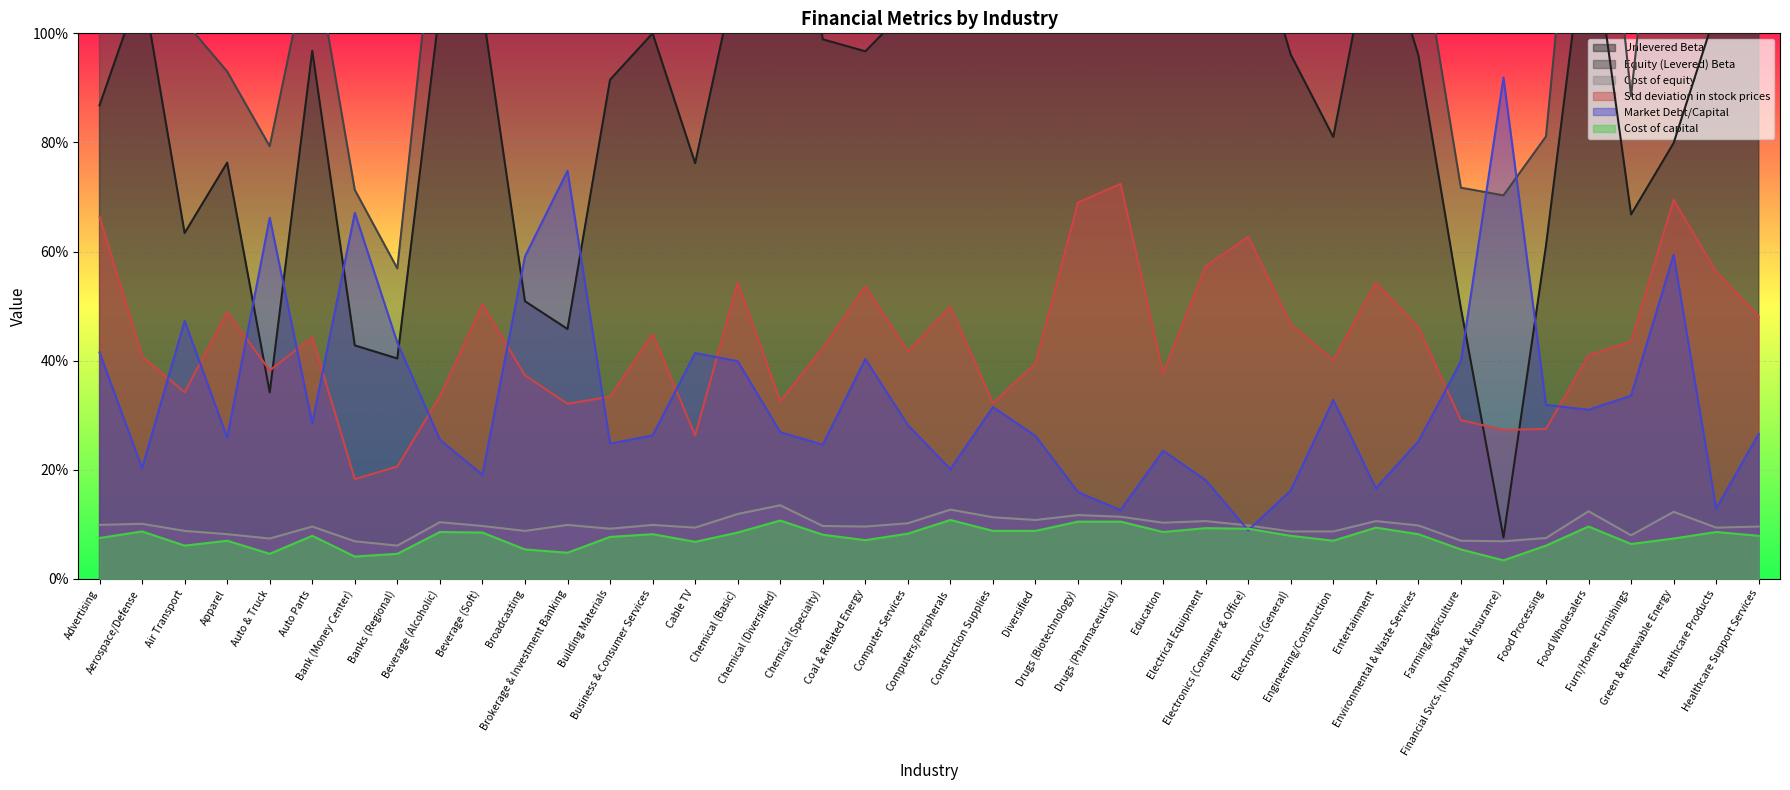

How many Std deviation in stock prices values are between 0 and 1?

40